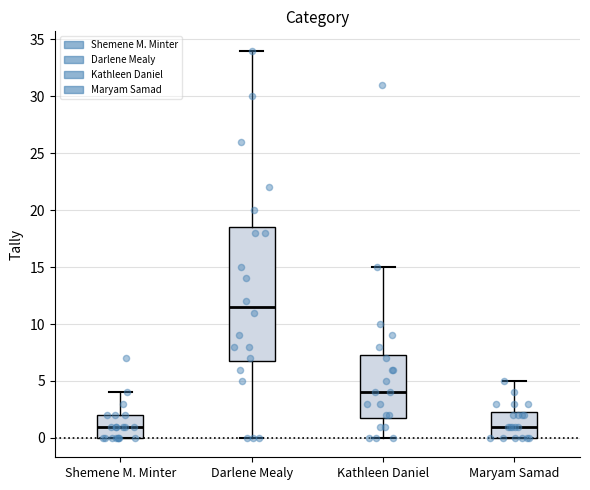

Which box is the tallest, from its lower edge to its upper edge?

Darlene Mealy